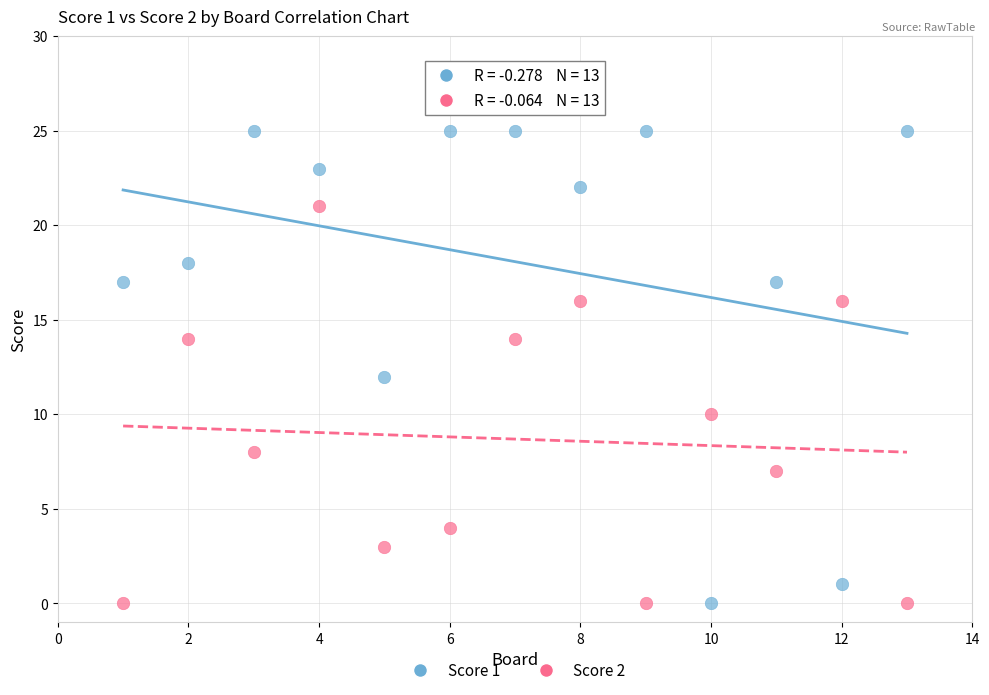

What are all the series names shown in the legend?

Score 1, Score 2